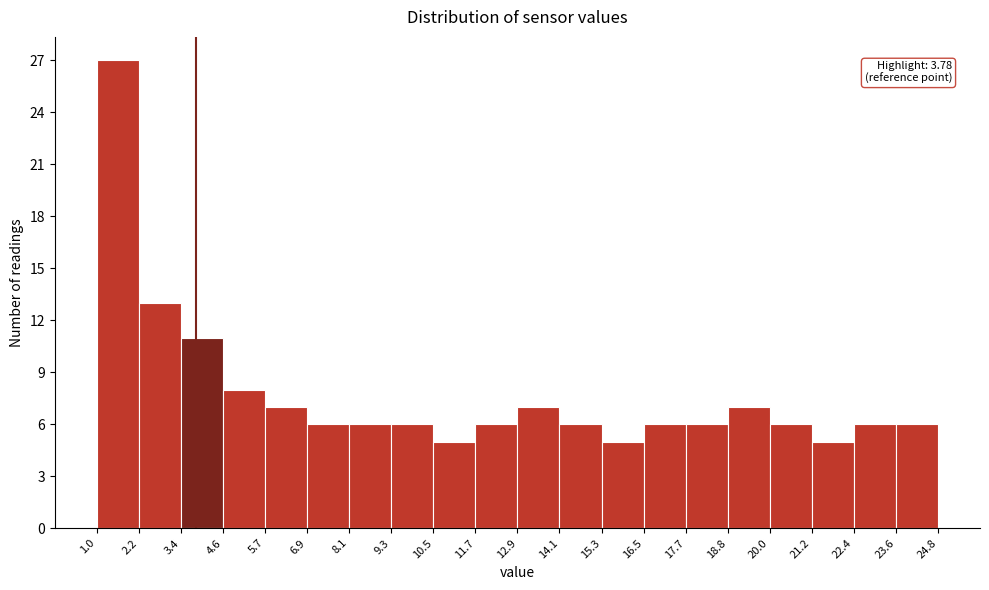

Over which range of the x-axis is the bar tallest?

1.0 to 2.2